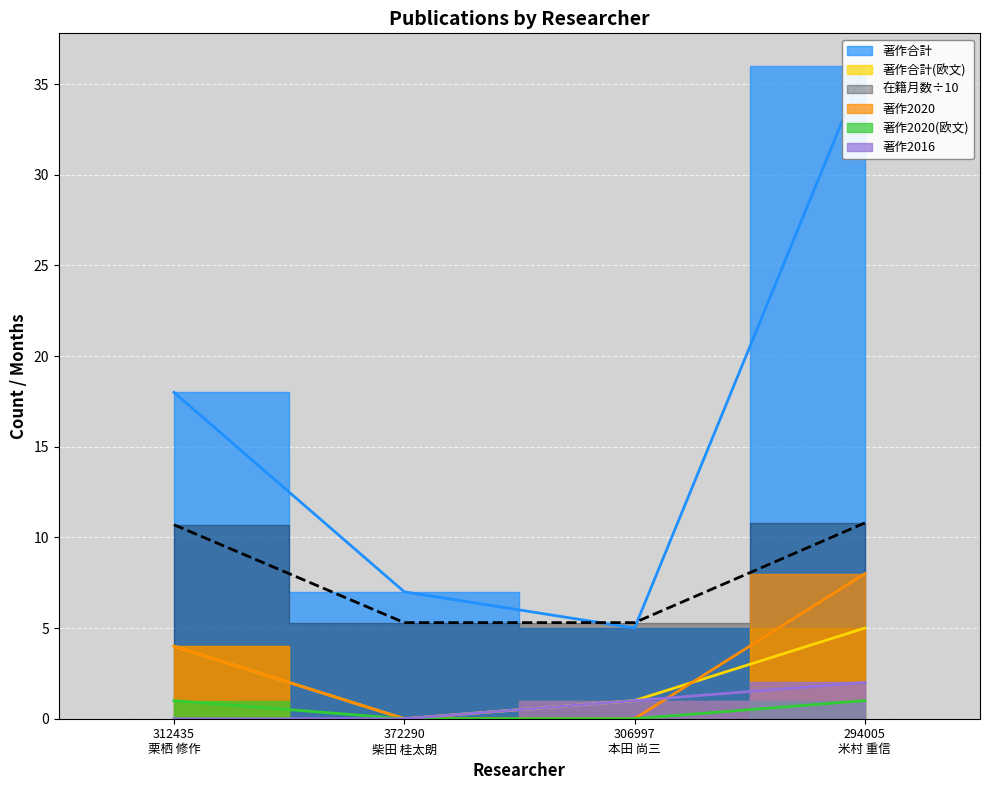

What is the value of the 著作合計 point at the 1st from the left?

18.0